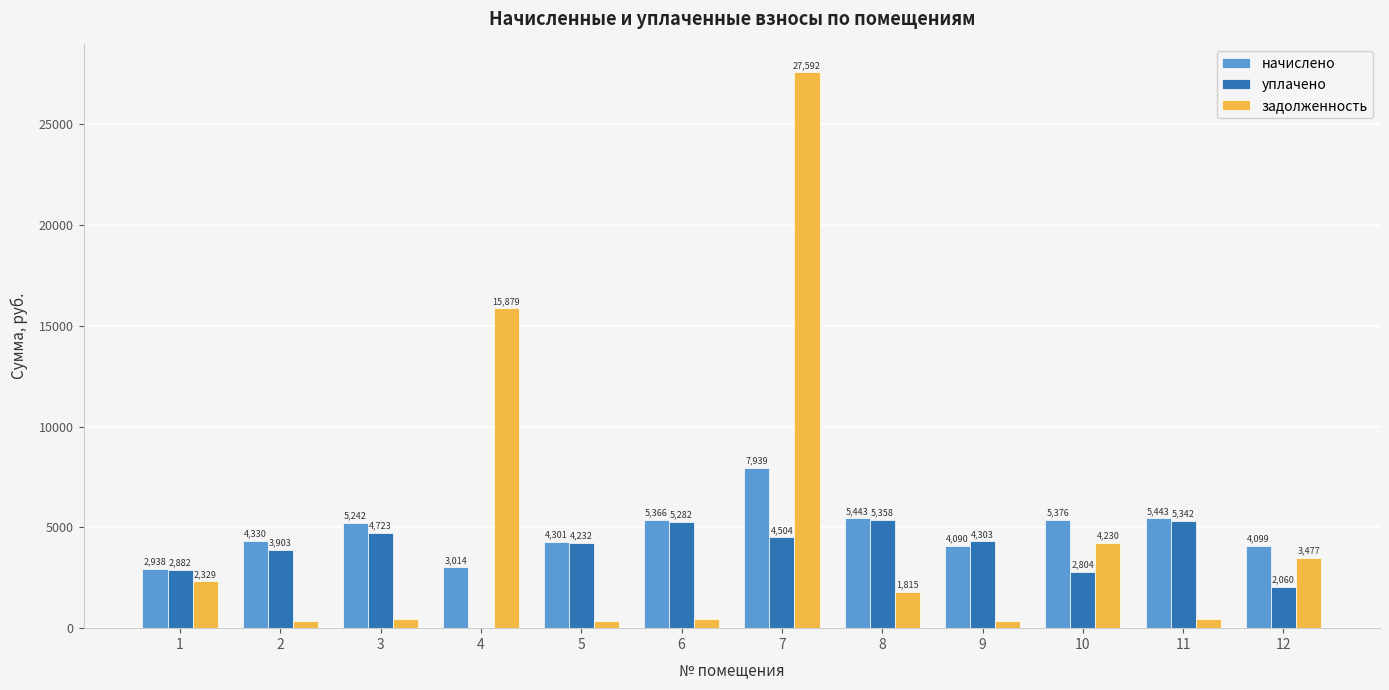

At which label is уплачено closest to 2678?

10